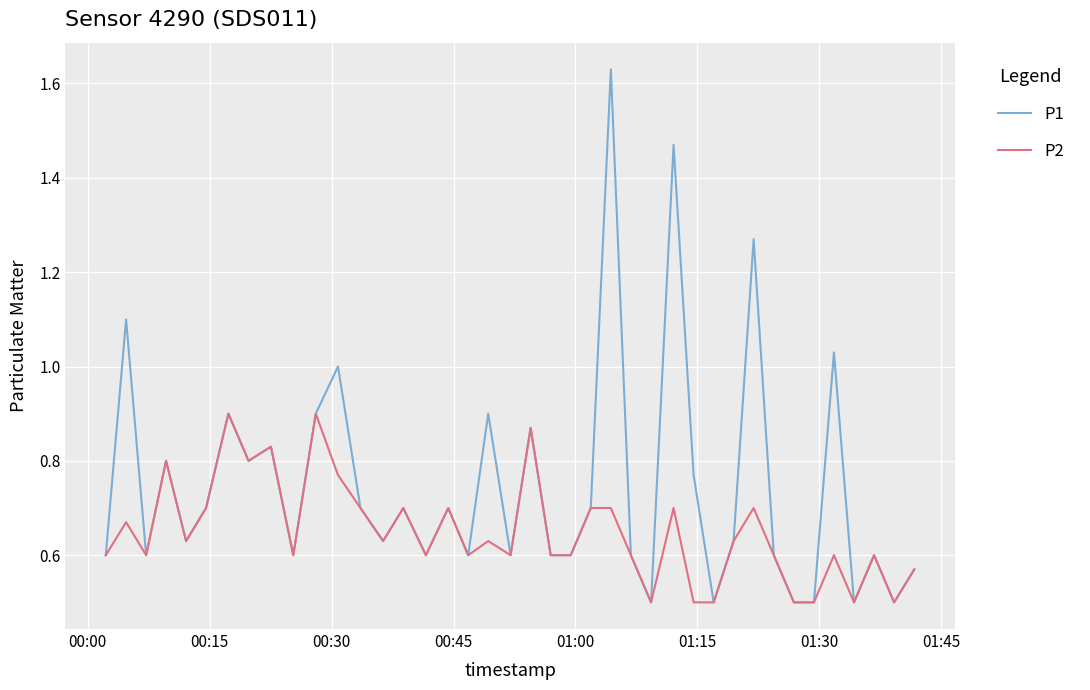

What is the lowest value of the P2 series?

0.5